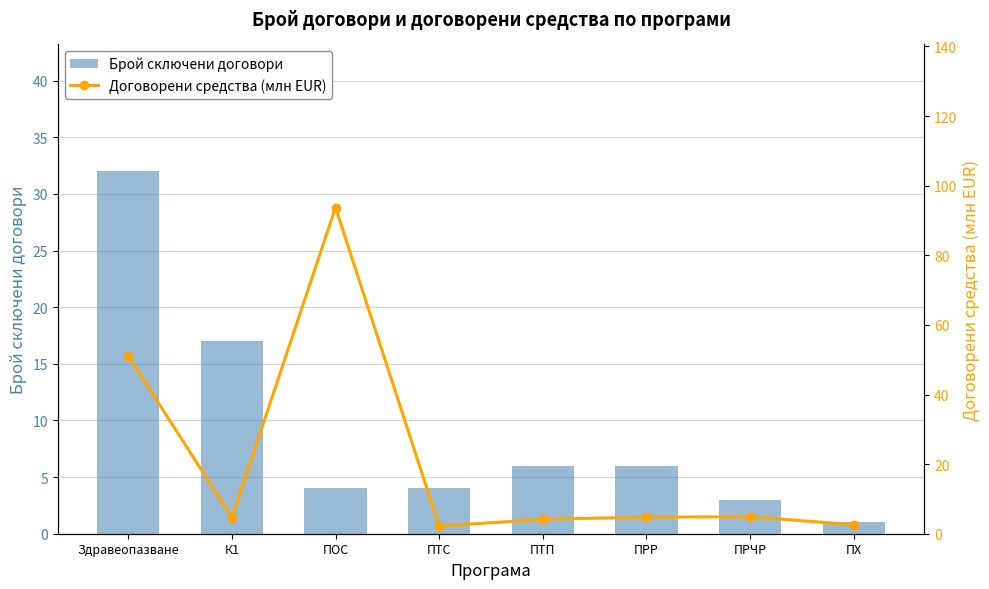

Rank the series by their maximum value, from highest to lowest.

Договорени средства (млн EUR), Брой сключени договори